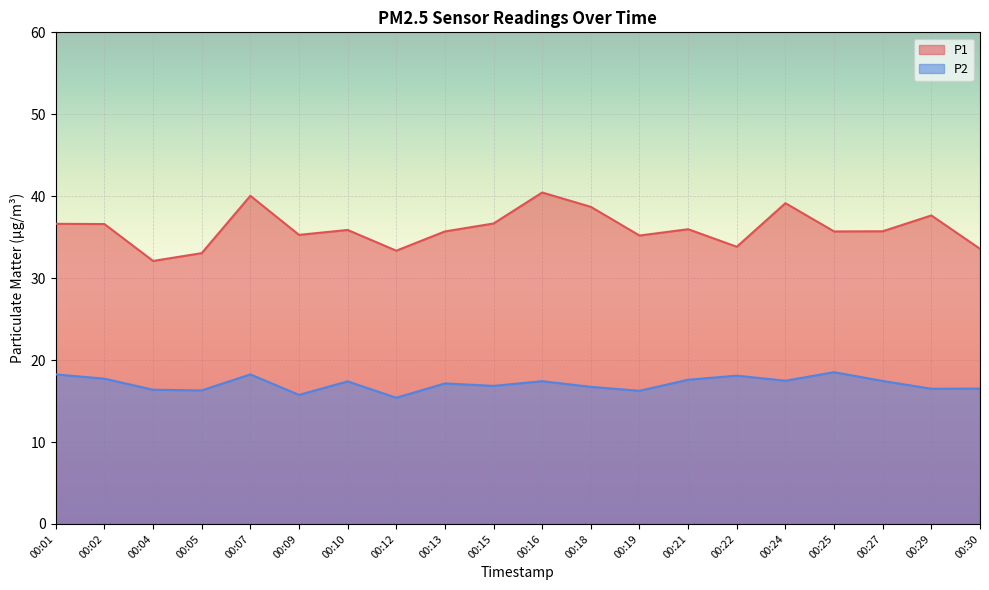

Which has a higher value, 00:07 or 00:18?

00:07